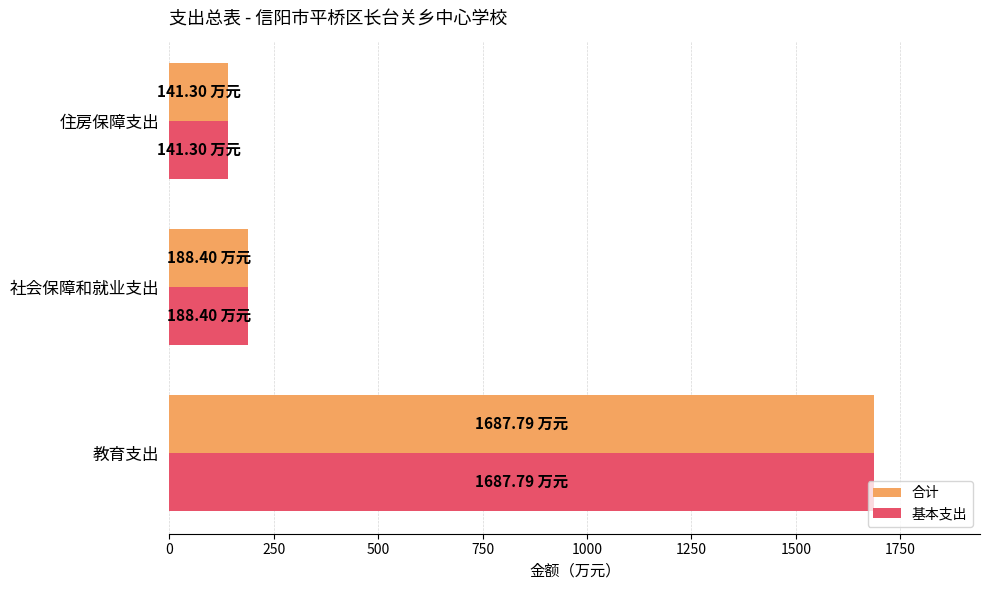

At which label does 基本支出 reach its minimum?

住房保障支出